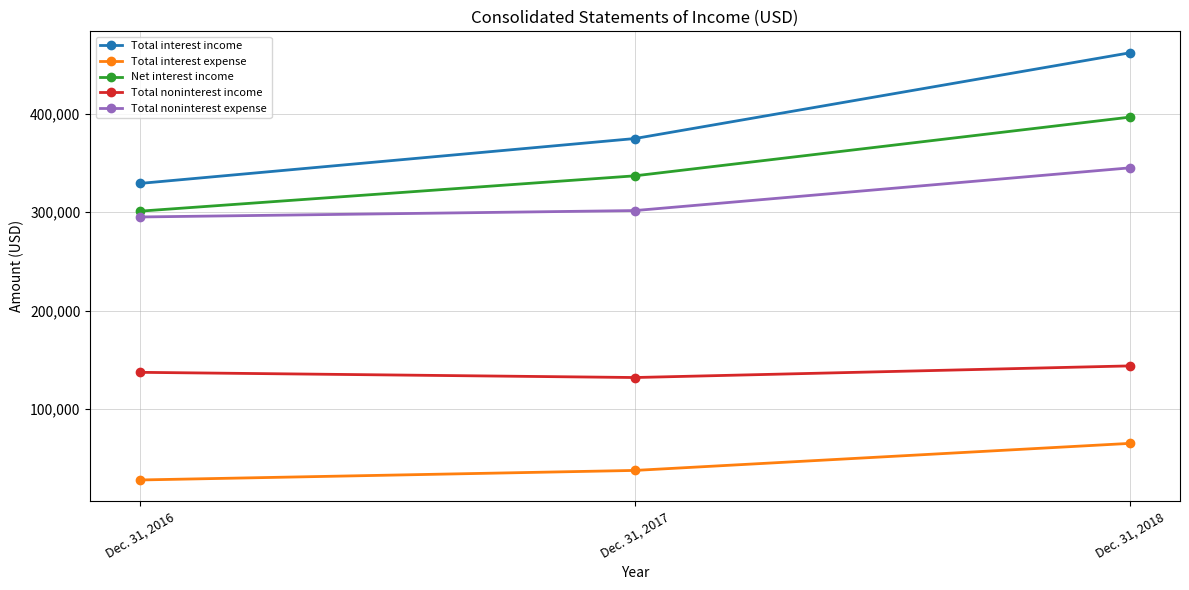

How many distinct data groups are displayed?

5